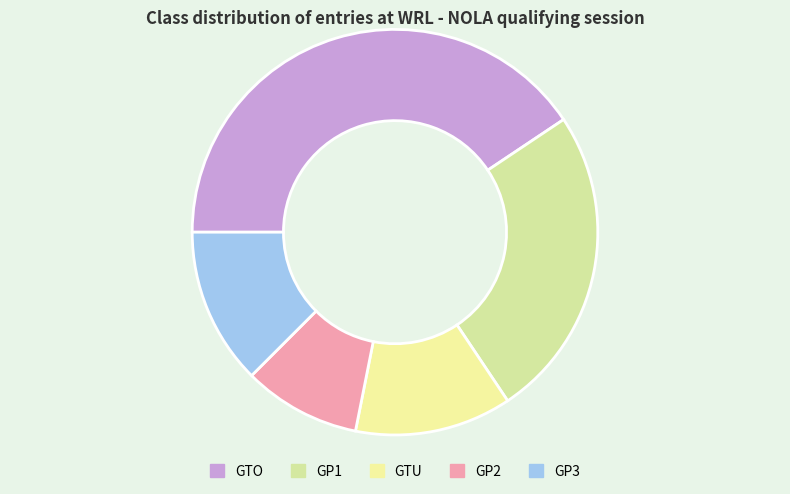

How many slices are in this pie chart?

5